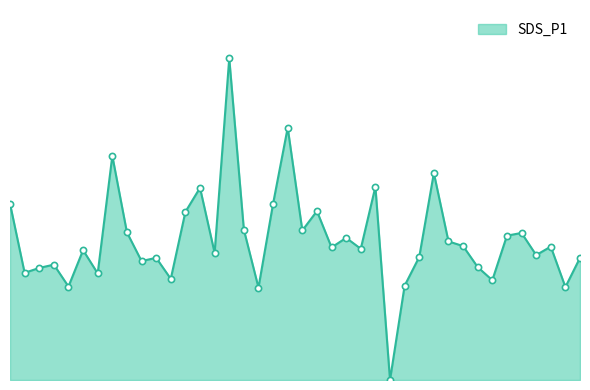

Does the chart have visible grid lines?

No